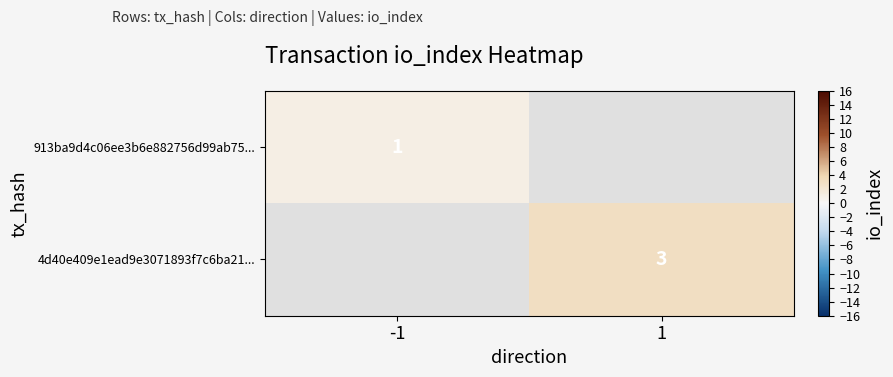

The 913ba9d4c06ee3b6e882756d99ab75... series shows 1 at -1. True or false?

True